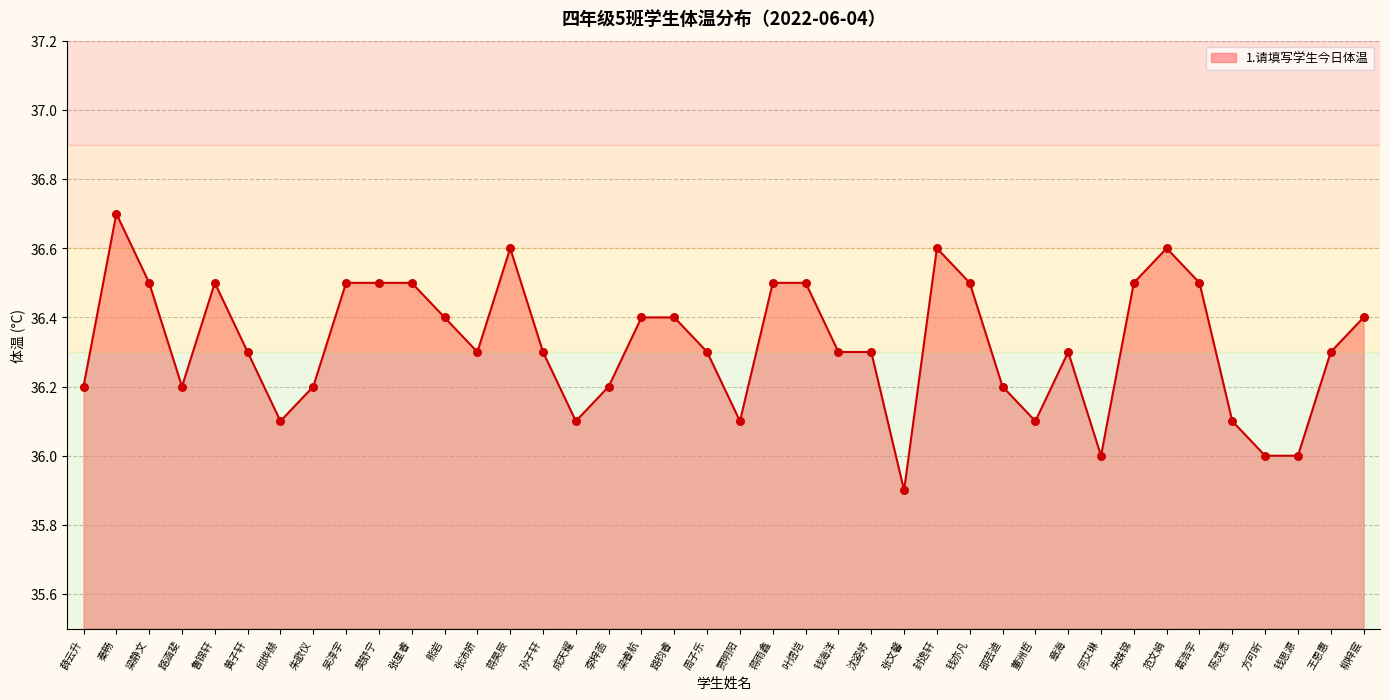

What is the change in value from 周子乐 to 陈灵悉?

-0.2